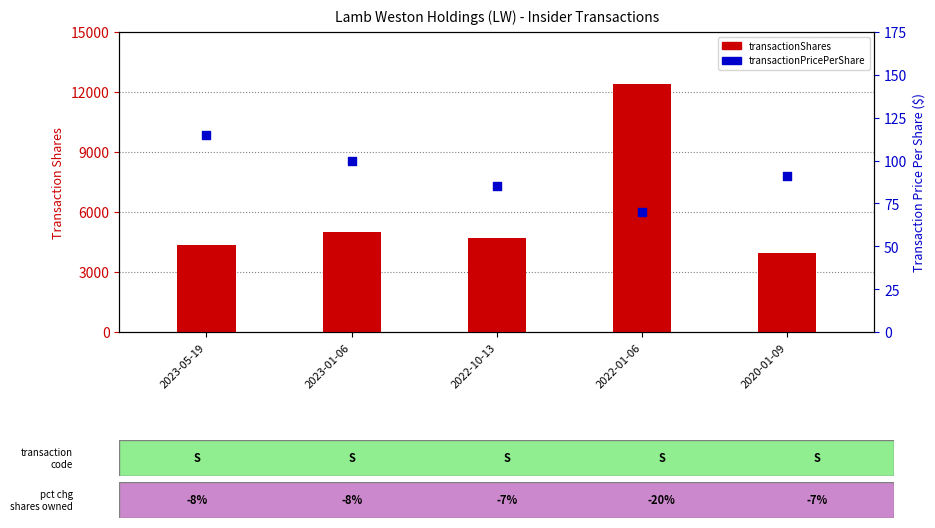

What is the total value across all series at 2023-05-19?

4465.0